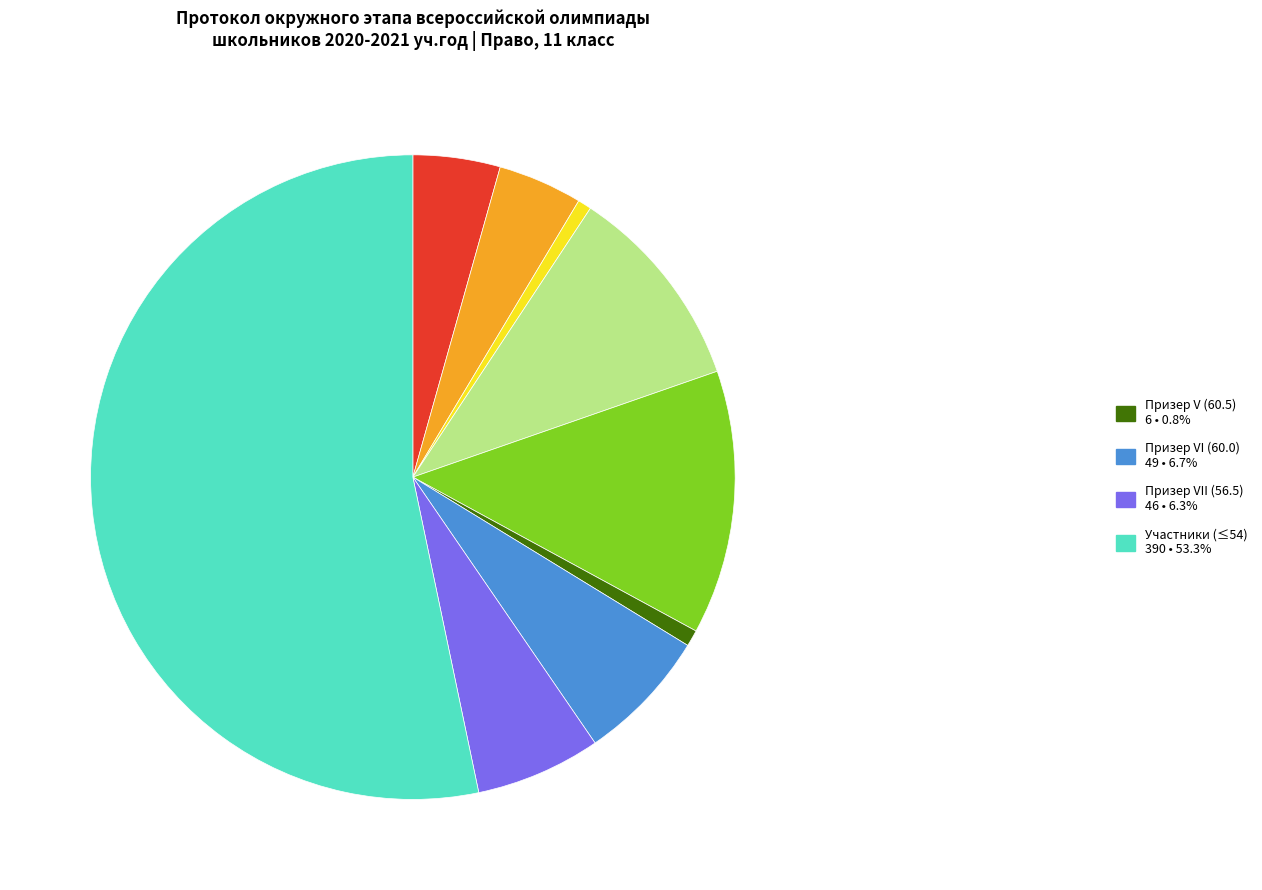

What is the smallest slice in the pie chart?

5